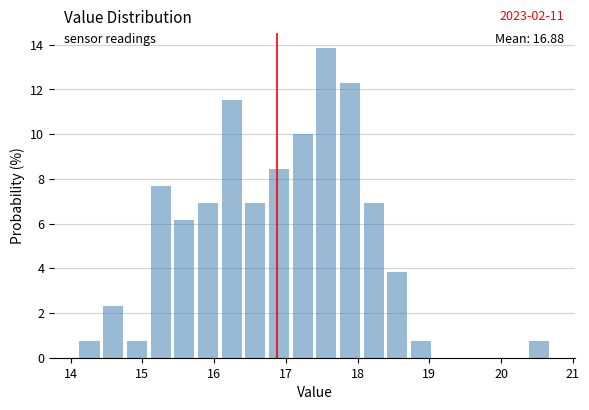

Read against the x-axis, roughly where is the centre of the tallest bar?

17.6